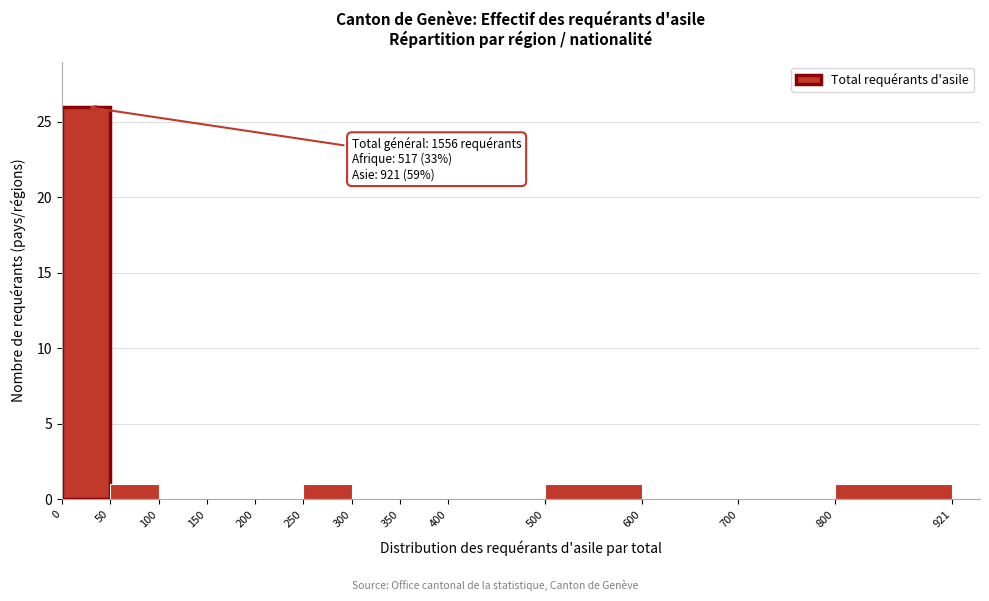

Over which range of the x-axis is the bar tallest?

0 to 50